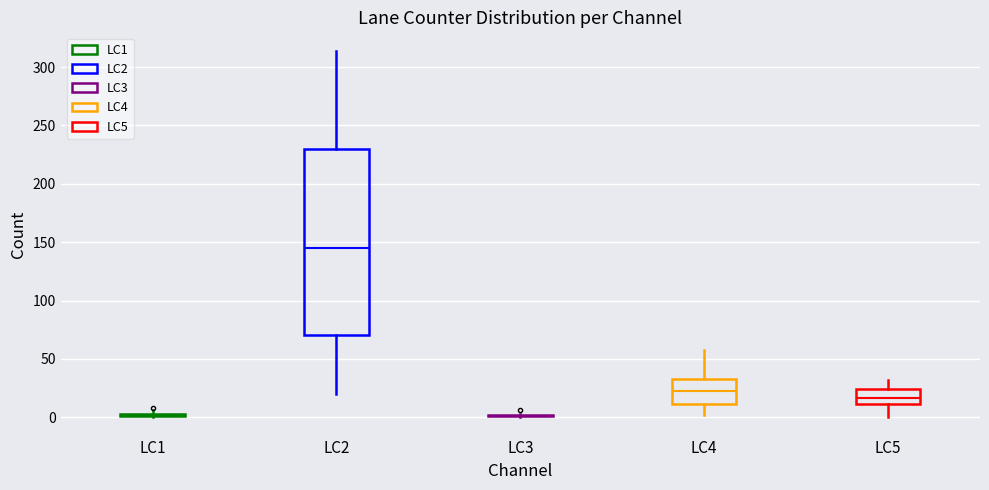

Reading left to right, read every box against the y-axis: the position of its median line, the range the box covers, and the ends of its whiskers. The values are not printed on the chart, so give them approximately, as read against the axis.

LC1: box collapsed to a line at 0, whiskers 0 to 5
LC2: median 145, box 70 to 230, whiskers 20 to 315
LC3: box collapsed to a line at 0, whiskers 0 to 5
LC4: median 25, box 10 to 35, whiskers 0 to 60
LC5: median 15, box 10 to 25, whiskers 0 to 30